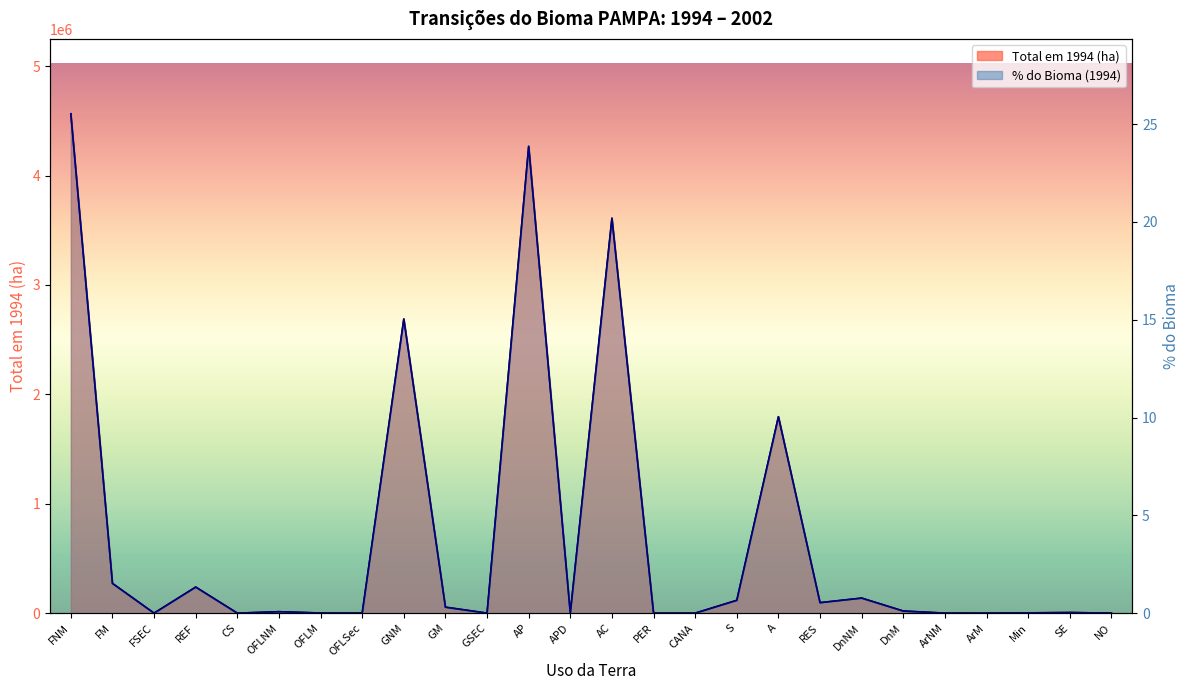

How many values in the Total em 1994 (ha) line series are below 13262?

13